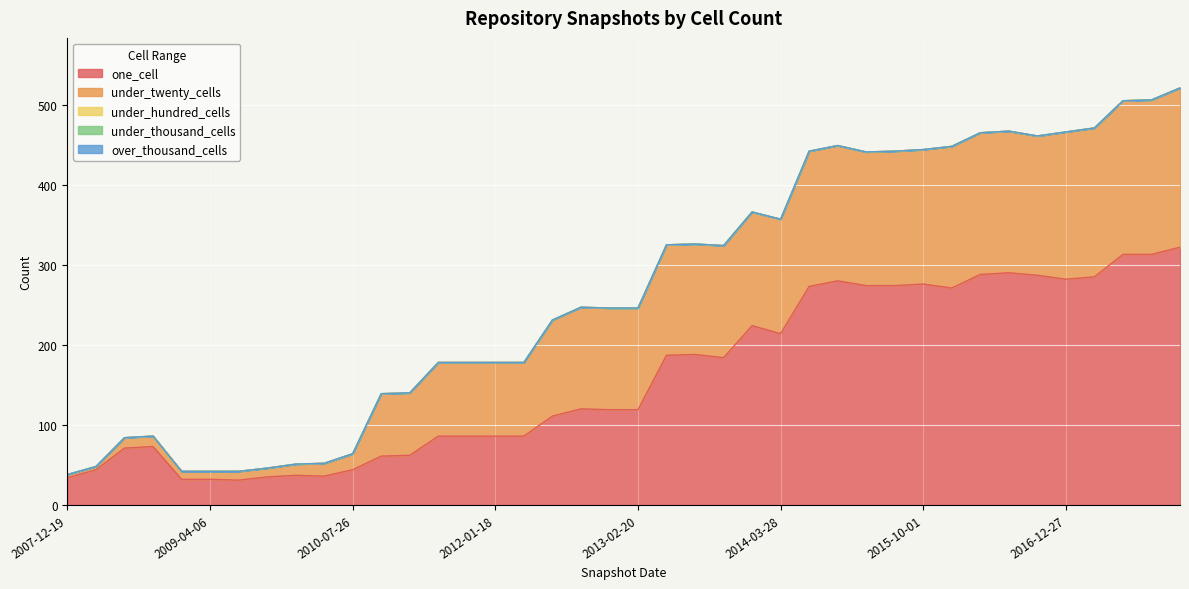

What are all the series names shown in the legend?

one_cell, under_twenty_cells, under_hundred_cells, under_thousand_cells, over_thousand_cells